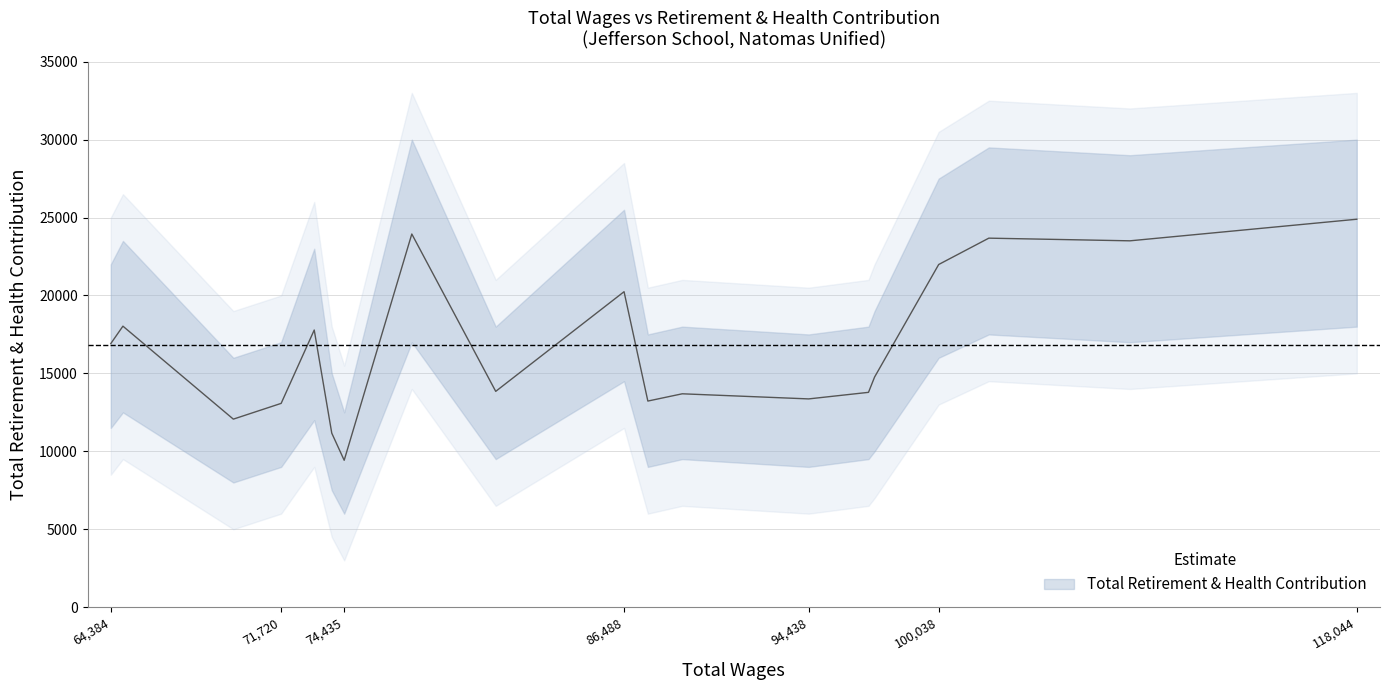

Is this an area chart (filled region under the line)?

No